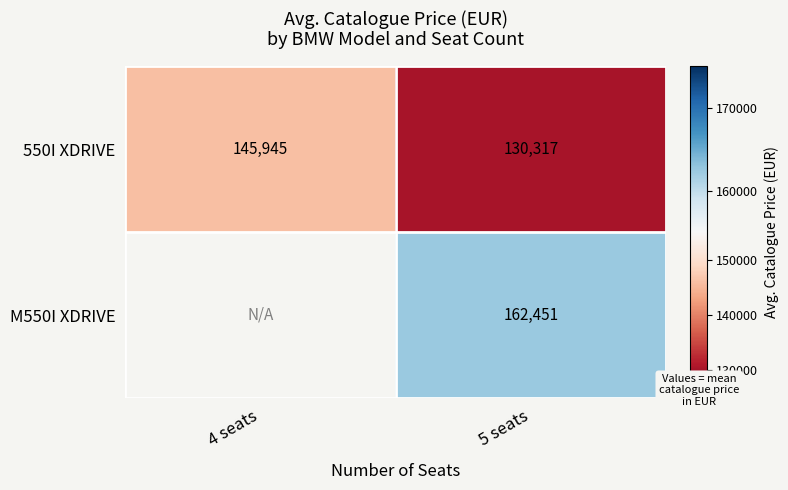

What is the average value of the 550I XDRIVE series?

138131